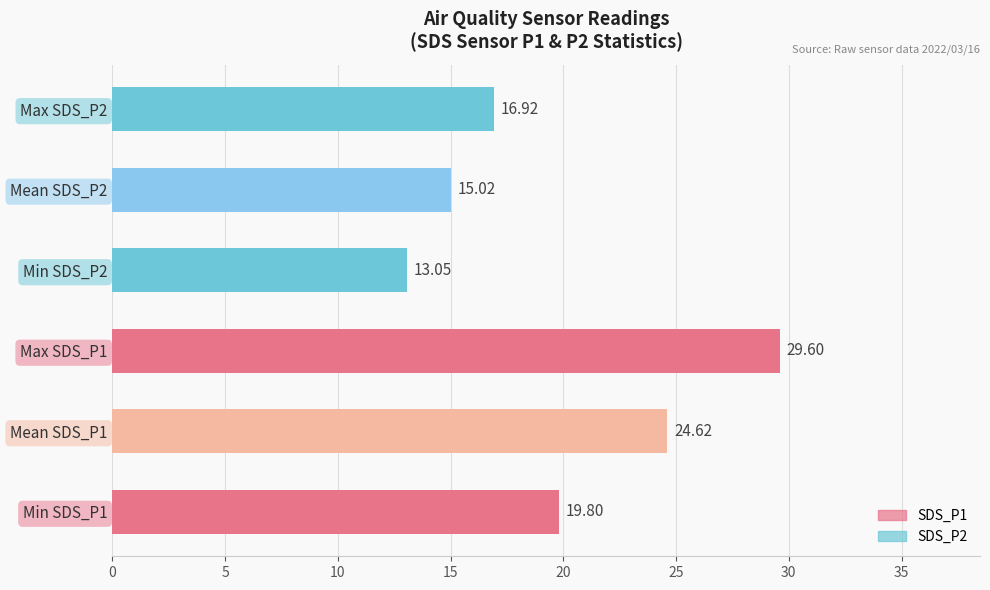

Rank the categories by value from highest to lowest.

Max SDS_P1, Mean SDS_P1, Min SDS_P1, Max SDS_P2, Mean SDS_P2, Min SDS_P2